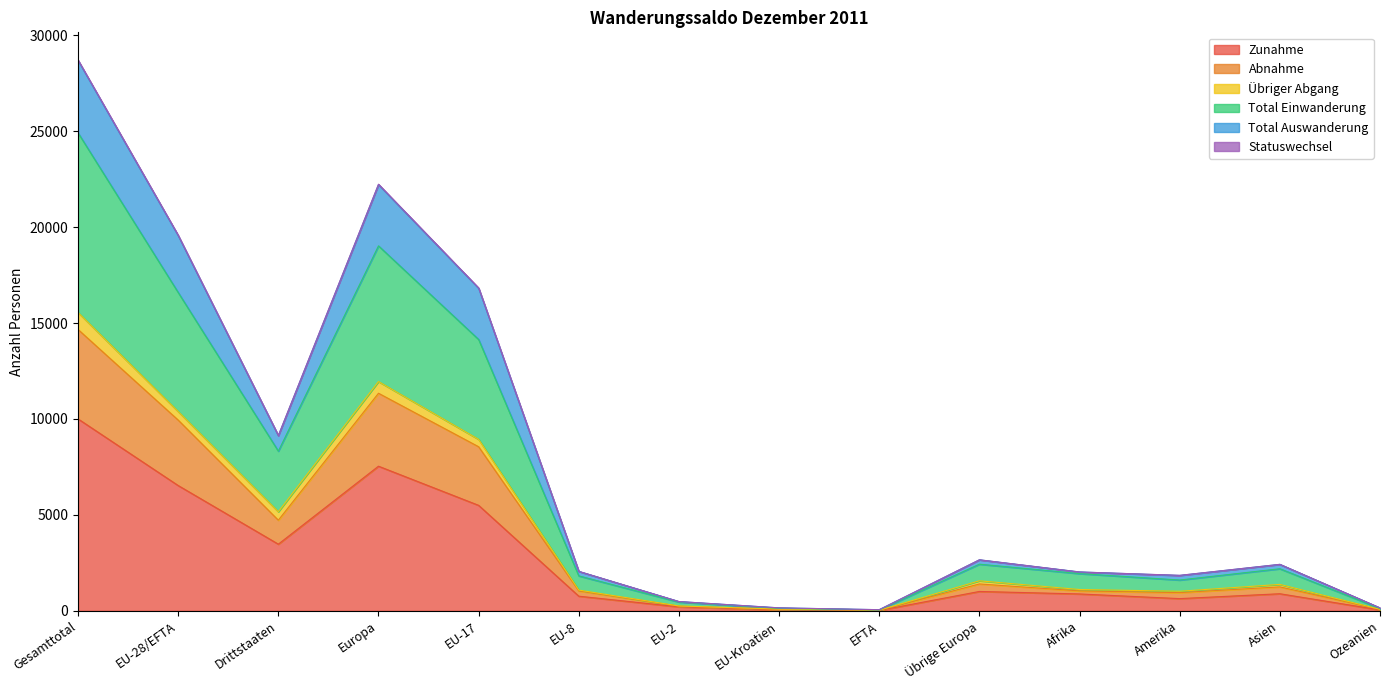

What is the spread (max minus min) of values at Ozeanien?

105